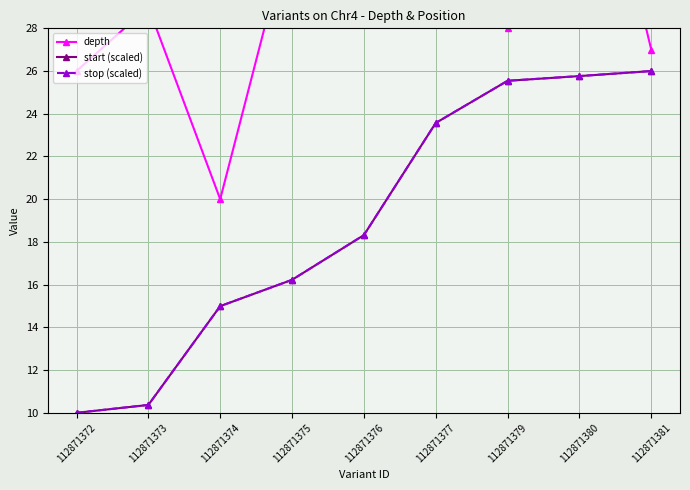

Rank the categories by stop (scaled) value from lowest to highest.

112871372, 112871373, 112871374, 112871375, 112871376, 112871377, 112871379, 112871380, 112871381